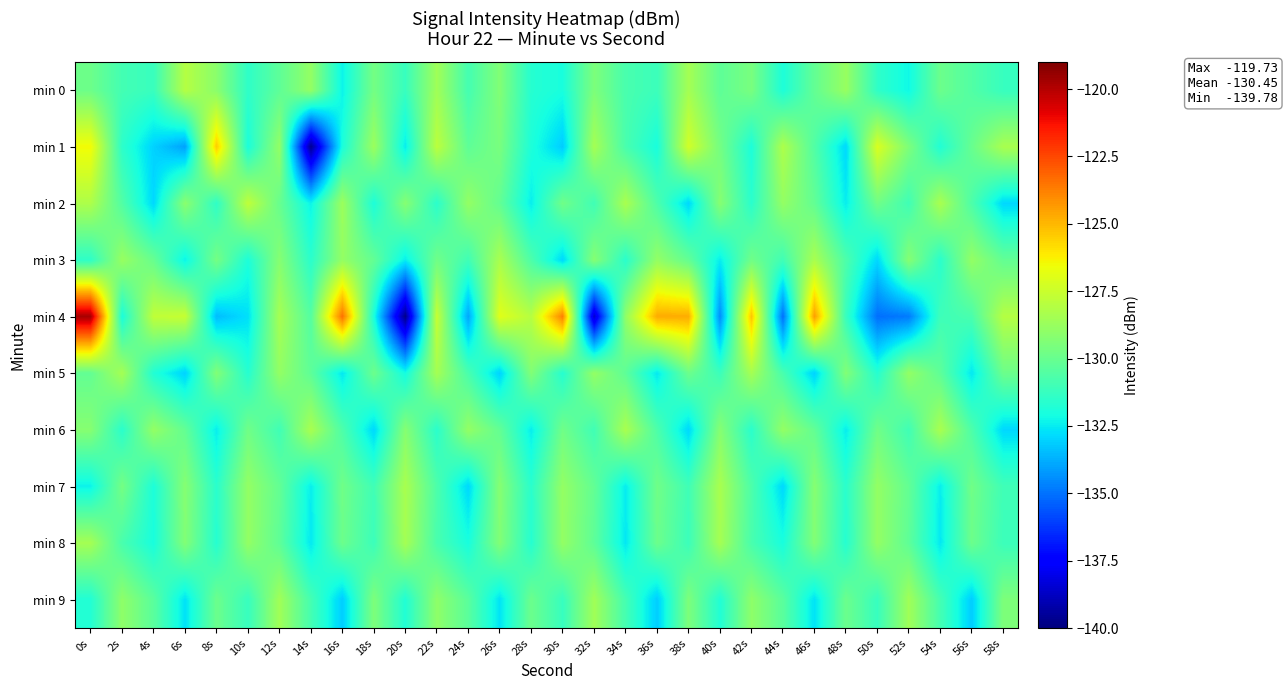

What is the minimum value shown in the chart?

-139.8